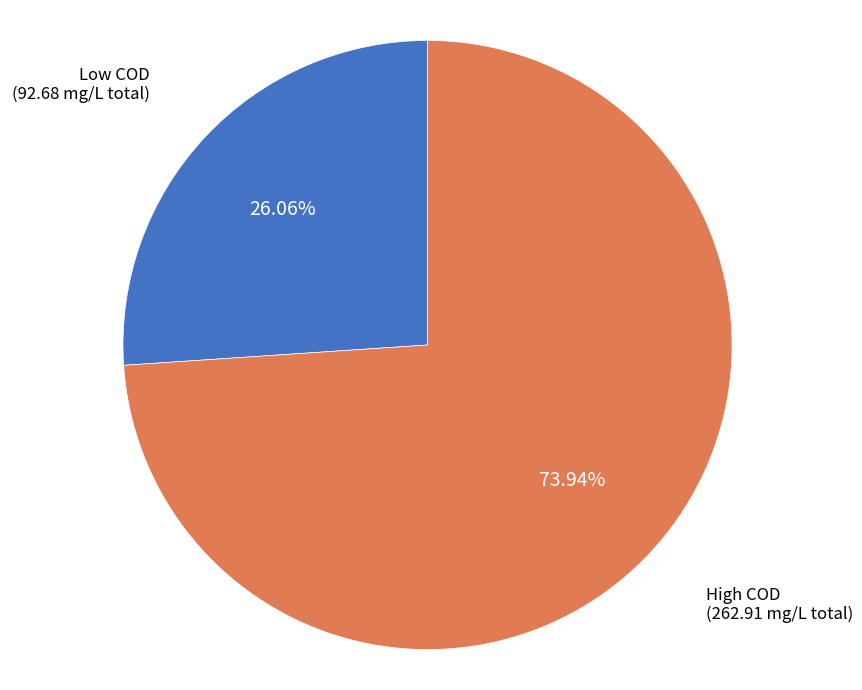

How many segments does this pie chart have?

2